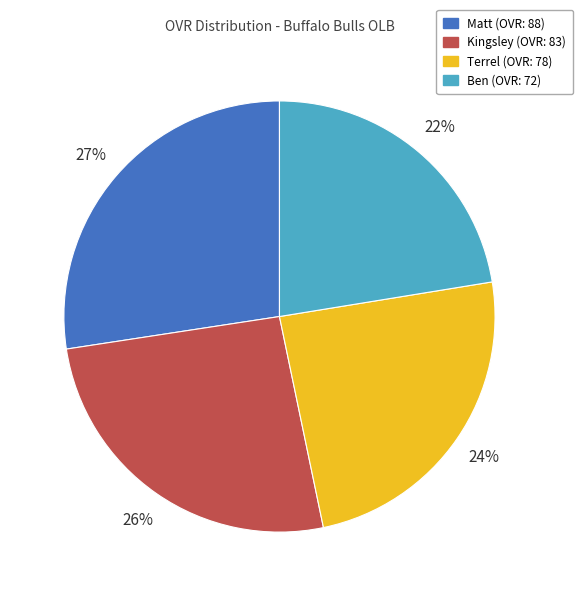

Which slice is the smallest?

Ben